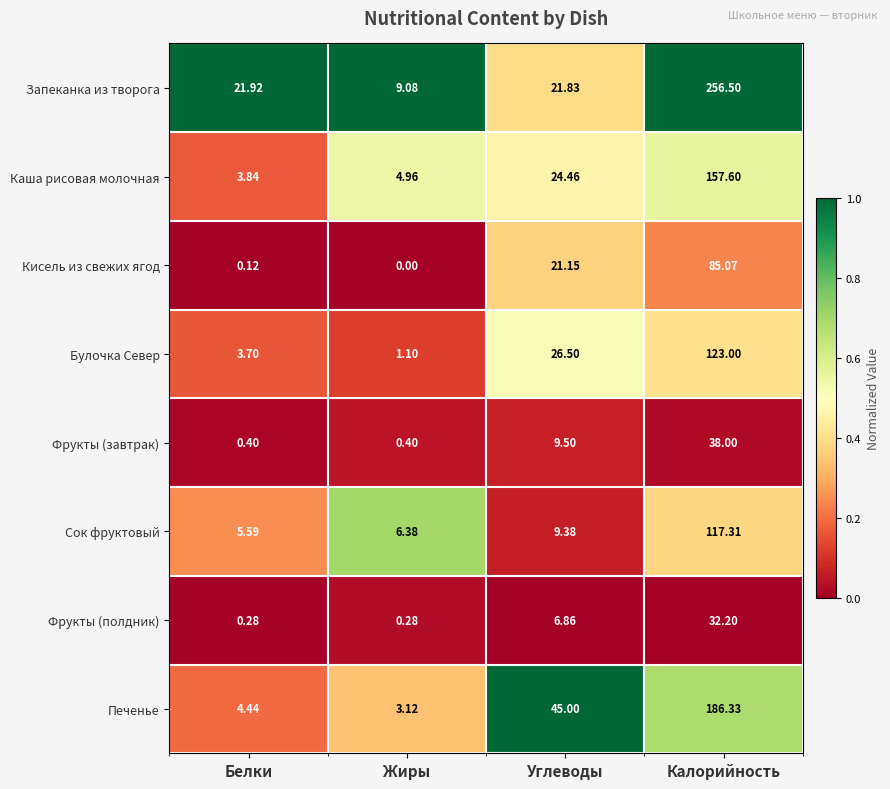

At which label does Фрукты (полдник) reach its peak?

Калорийность